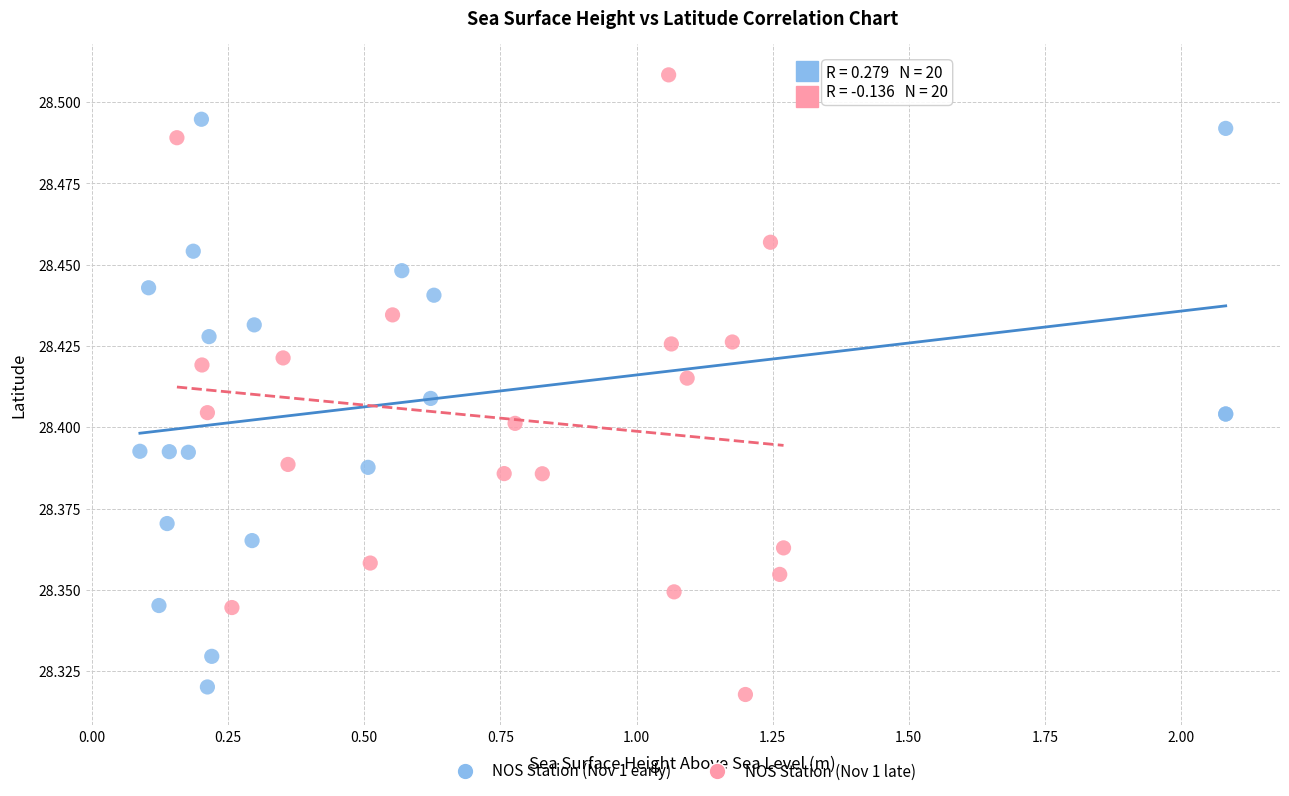

Which series reaches the minimum Y coordinate?

NOS Station (Nov 1 late)